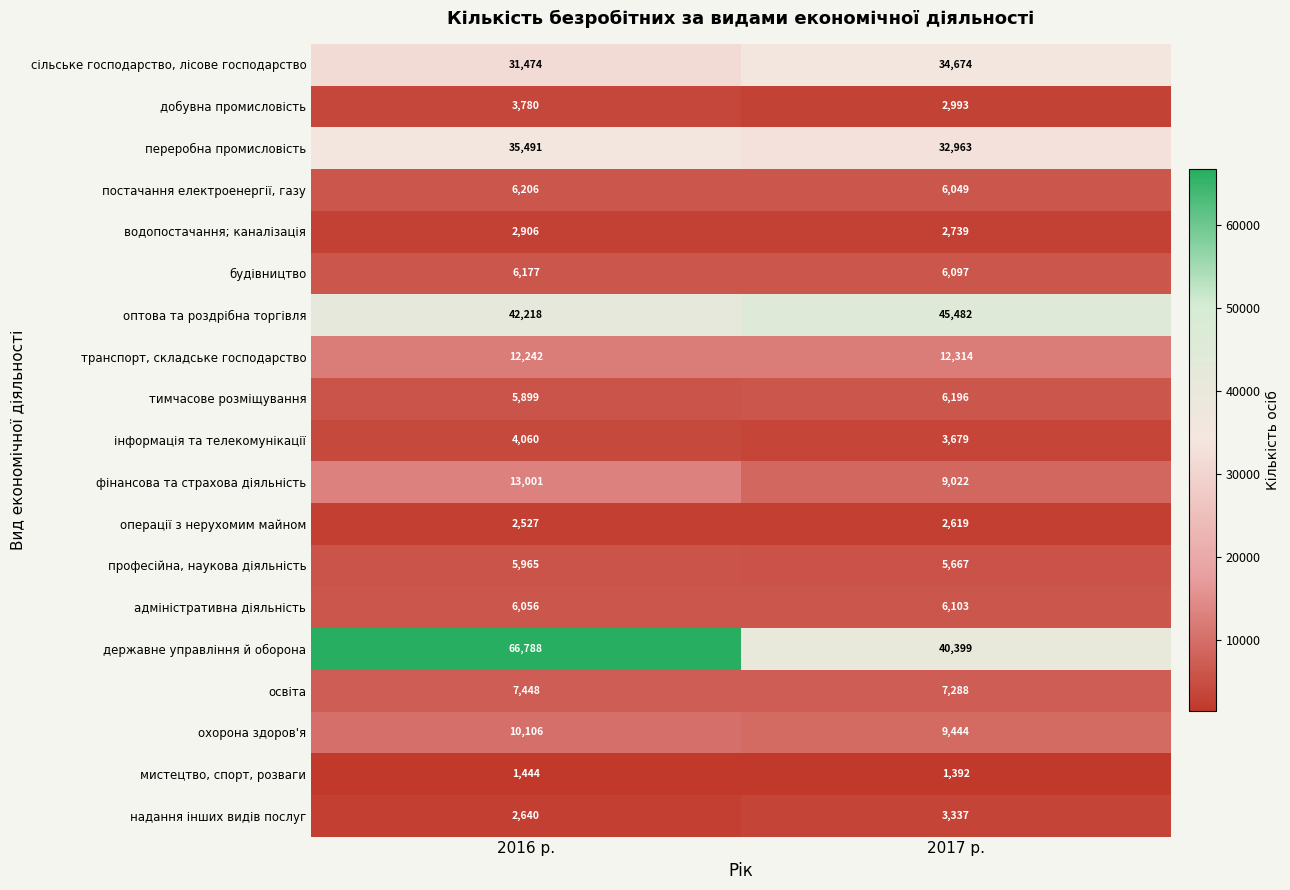

Between 2016 р. and 2017 р., which series saw the biggest shift?

державне управління й оборона